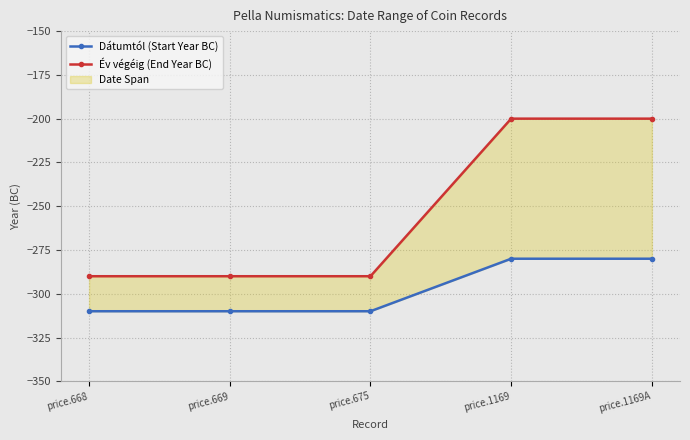

Reading left to right, transcribe all the data shown in this chart.

Dátumtól (Start Year BC): price.668=-310	price.669=-310	price.675=-310	price.1169=-280	price.1169A=-280
Év végéig (End Year BC): price.668=-290	price.669=-290	price.675=-290	price.1169=-200	price.1169A=-200